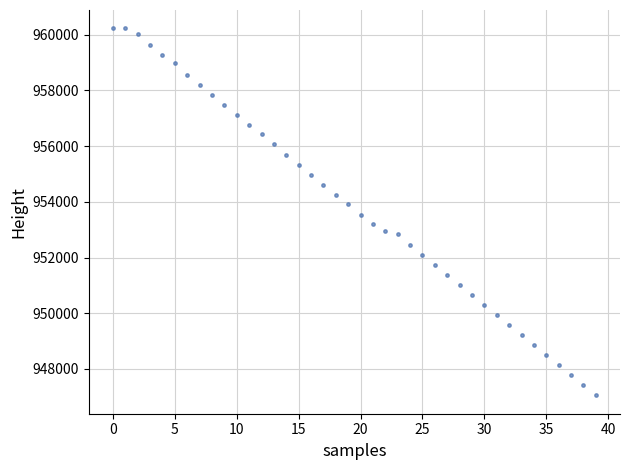

Count the number of points in this scatter plot.

40